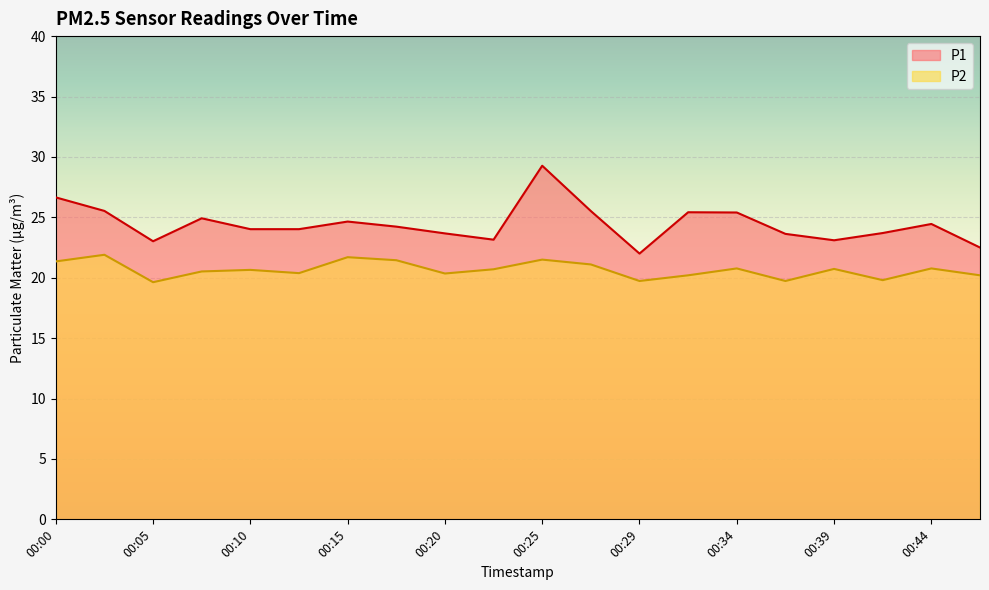

Reading right to left, extract all data points from this chart.

P1: 22.5	24.4	23.7	23.1	23.6	25.4	25.4	22.0	25.5	29.3	23.1	23.7	24.2	24.6	24.0	24.0	24.9	23.0	25.5	26.6
P2: 20.2	20.8	19.8	20.7	19.7	20.8	20.2	19.7	21.1	21.5	20.7	20.4	21.4	21.7	20.4	20.6	20.5	19.6	21.9	21.4